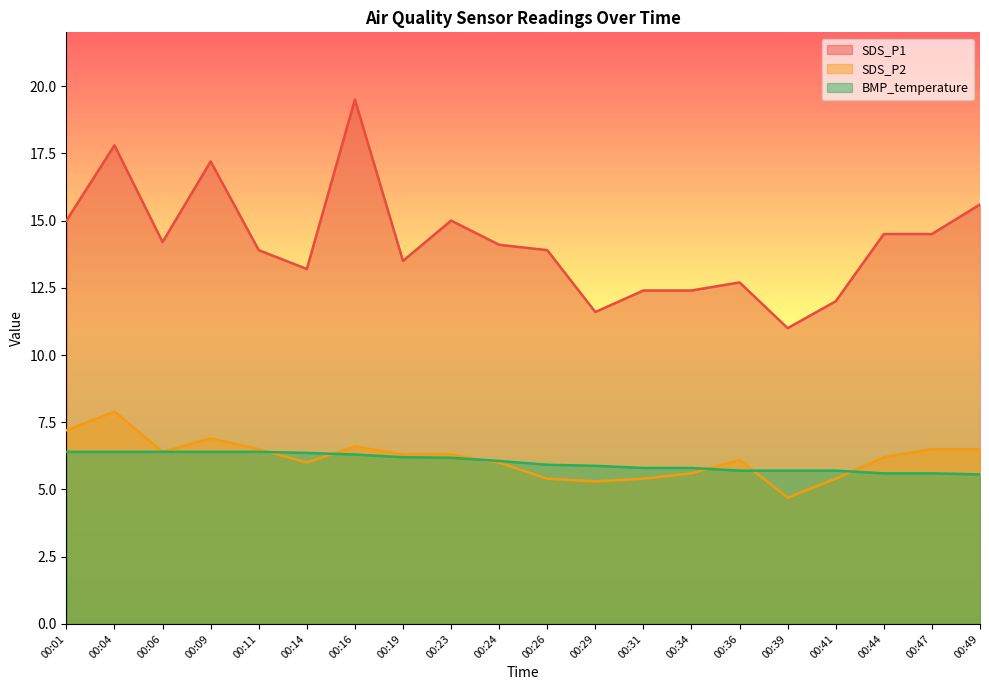

What is the lowest value of the SDS_P1 series?

11.0